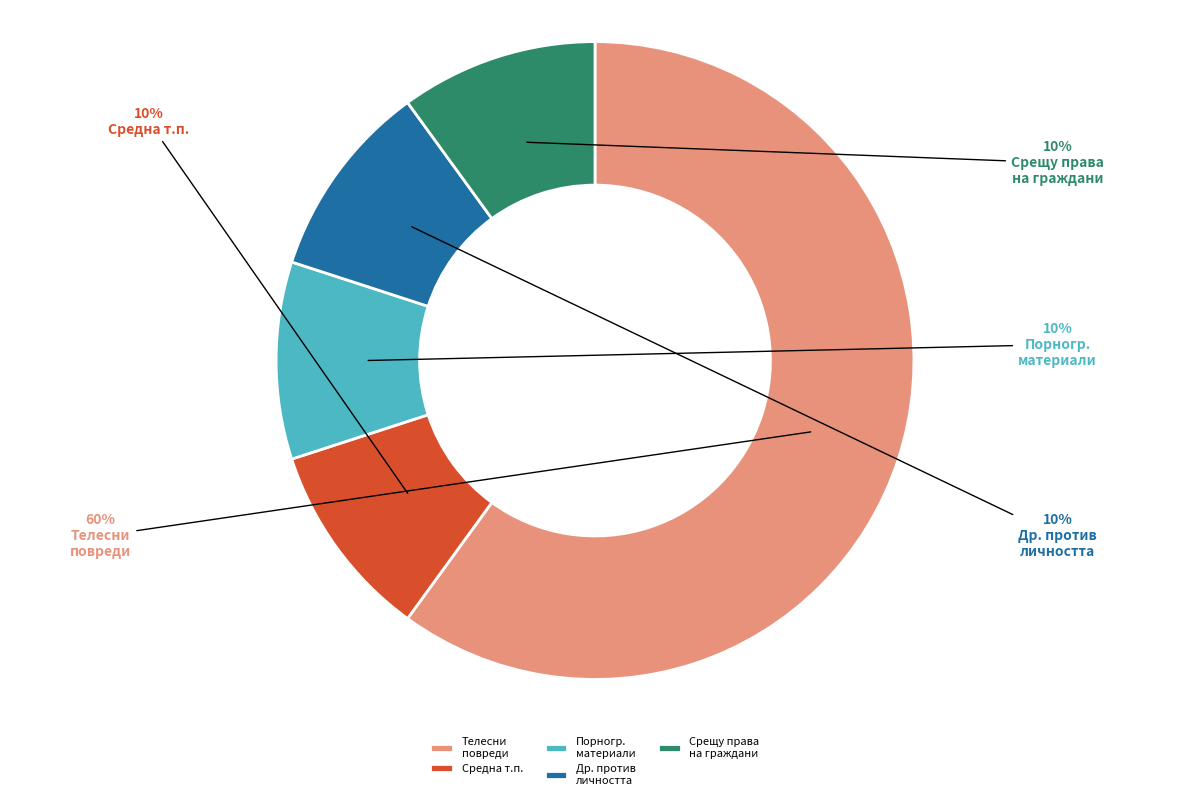

True or false: Др. против личността accounts for 10% of the total.

True